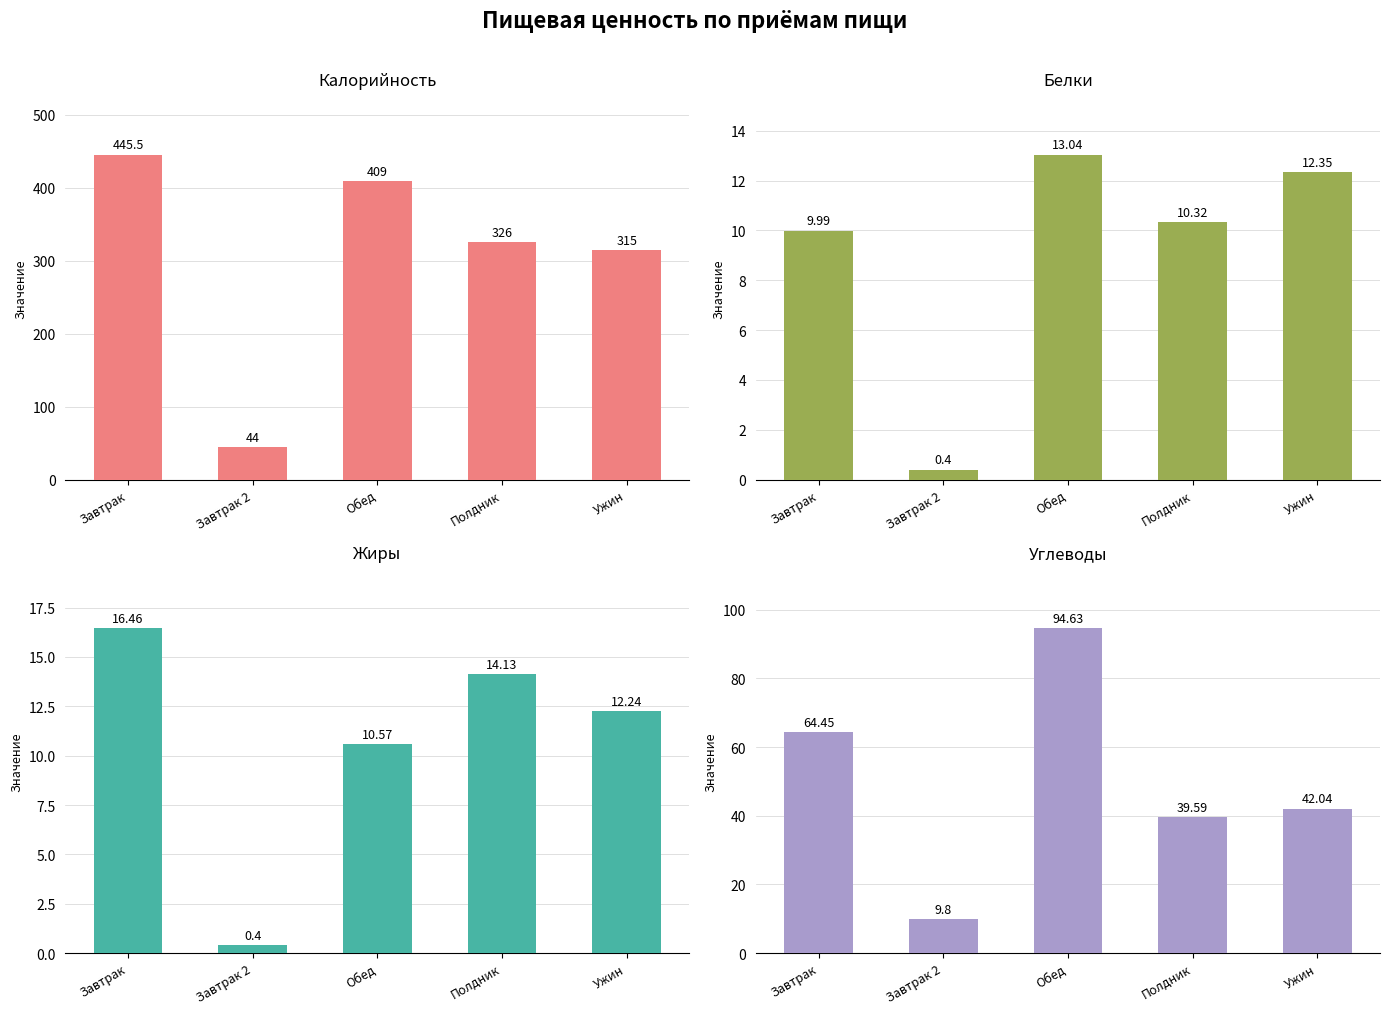

At which label does Белки first exceed 10?

Обед